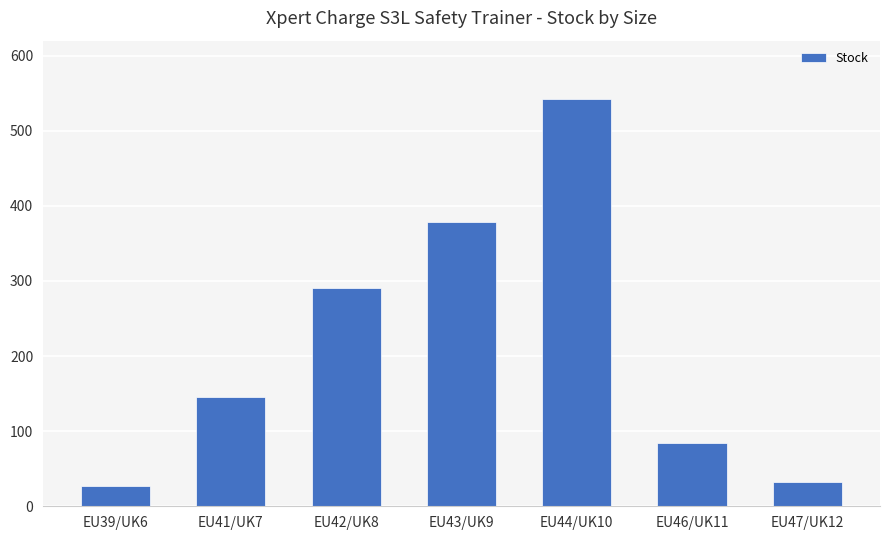

Reading left to right, transcribe all the data shown in this chart.

27	146	290	378	542	84	32